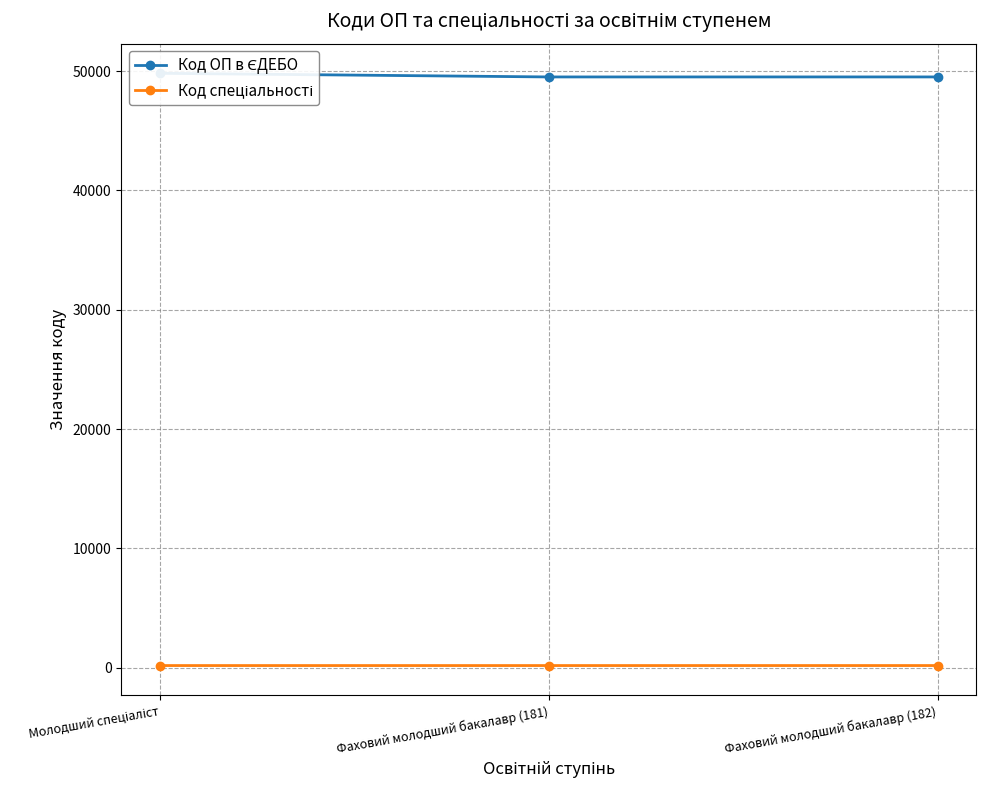

What is the spread (max minus min) of values at Фаховий молодший бакалавр (181)?

49332